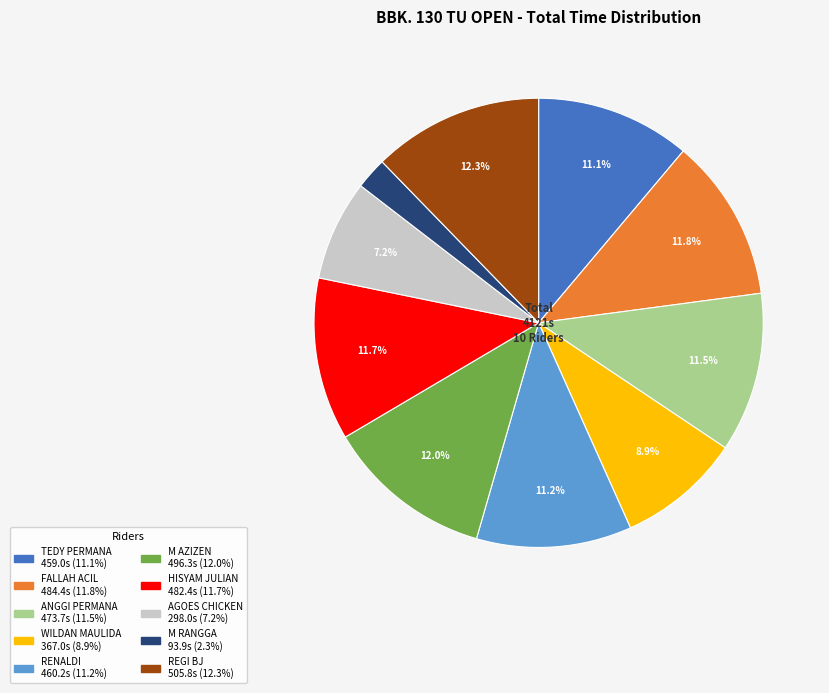

Approximately how many times larger is the value at AGOES CHICKEN compared to RENALDI?

0.6